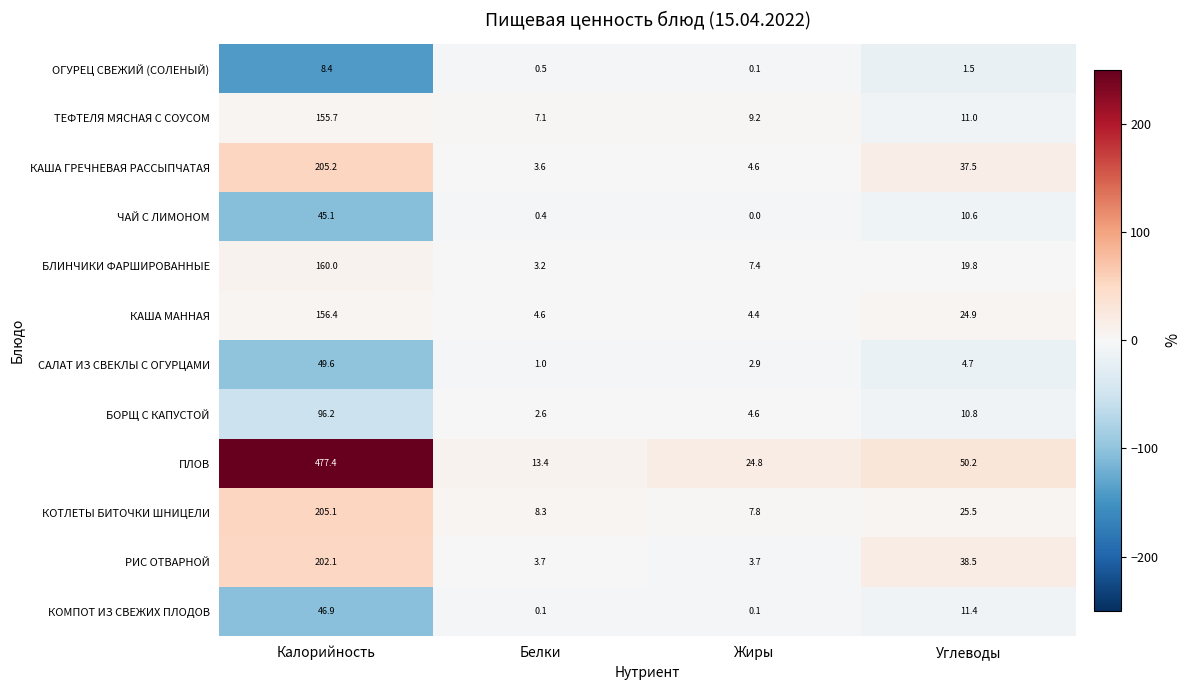

What is the approximate value of КОТЛЕТЫ БИТОЧКИ ШНИЦЕЛИ at Жиры?

7.8